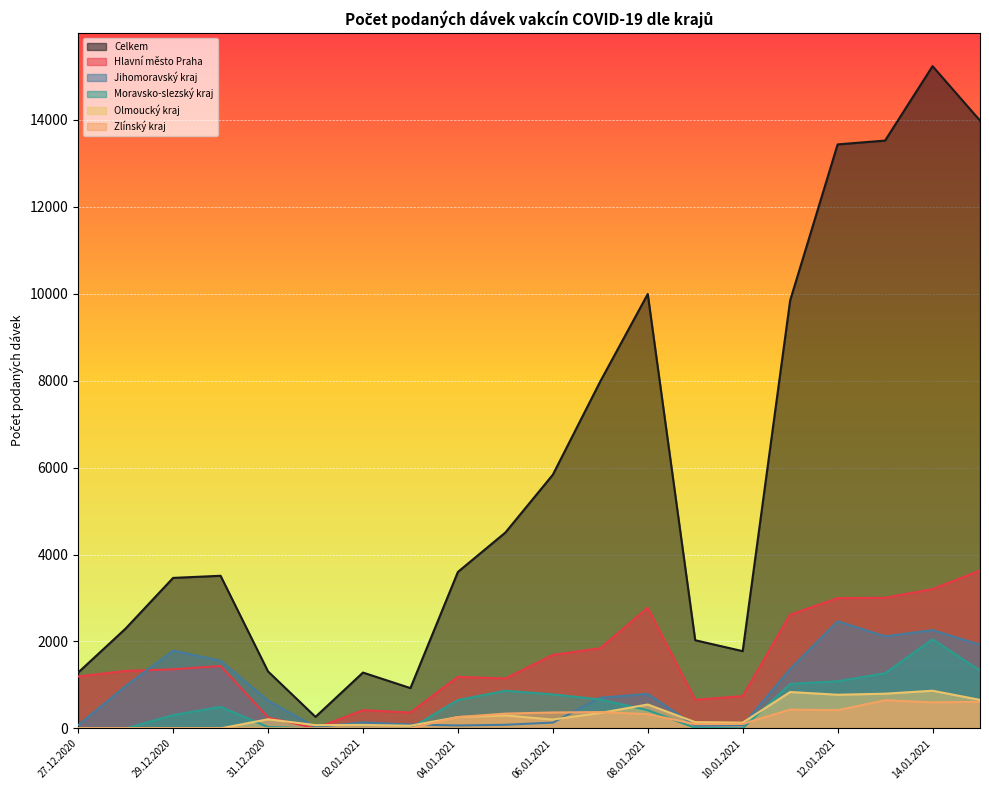

Rank the categories by Jihomoravský kraj value from lowest to highest.

01.01.2021, 09.01.2021, 04.01.2021, 10.01.2021, 27.12.2020, 05.01.2021, 03.01.2021, 06.01.2021, 02.01.2021, 31.12.2020, 07.01.2021, 08.01.2021, 28.12.2020, 11.01.2021, 30.12.2020, 29.12.2020, 15.01.2021, 13.01.2021, 14.01.2021, 12.01.2021